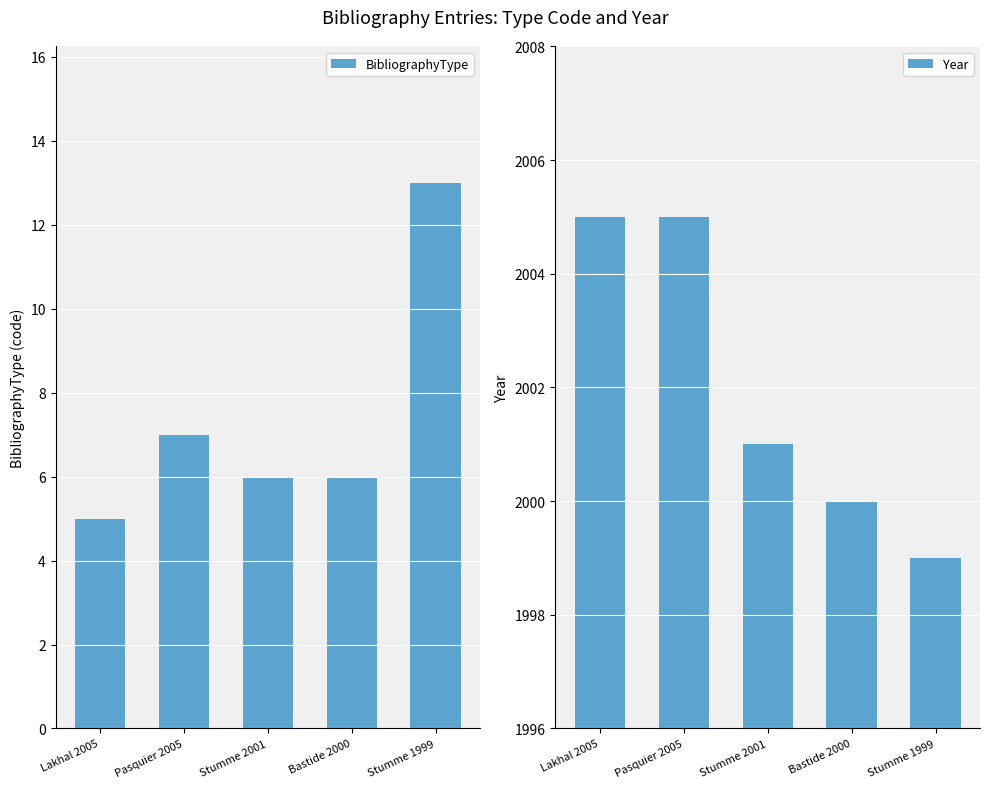

The value of BibliographyType at Stumme 2001 is 6. True or false?

True